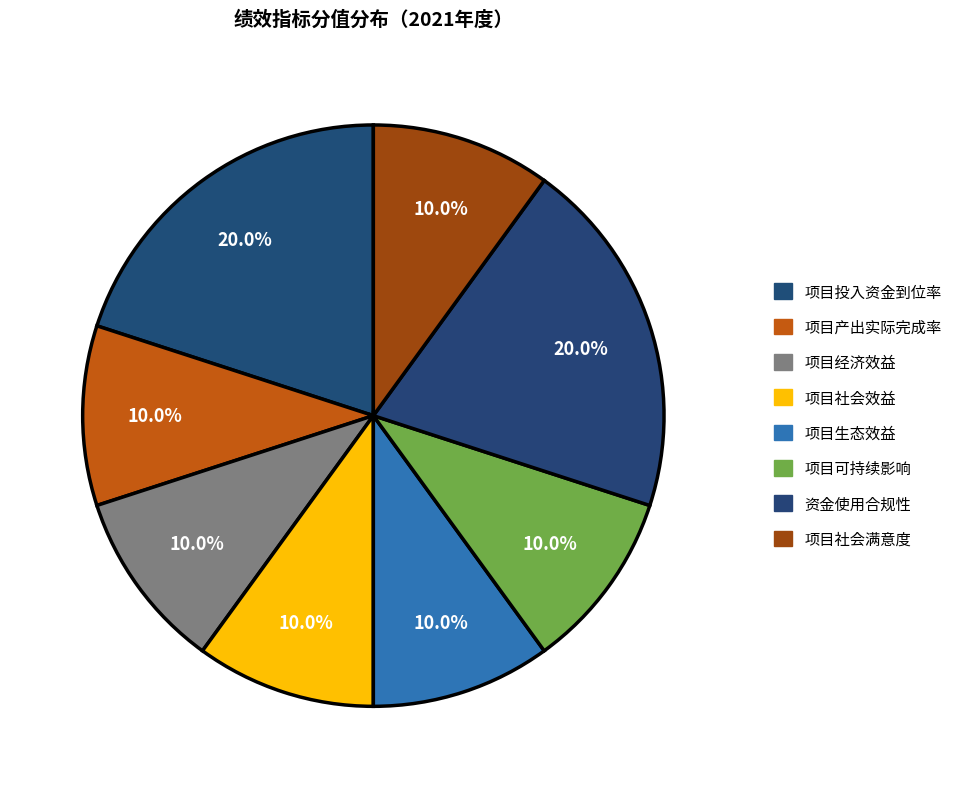

Is it true that 项目投入资金到位率 is 29% of the pie?

False